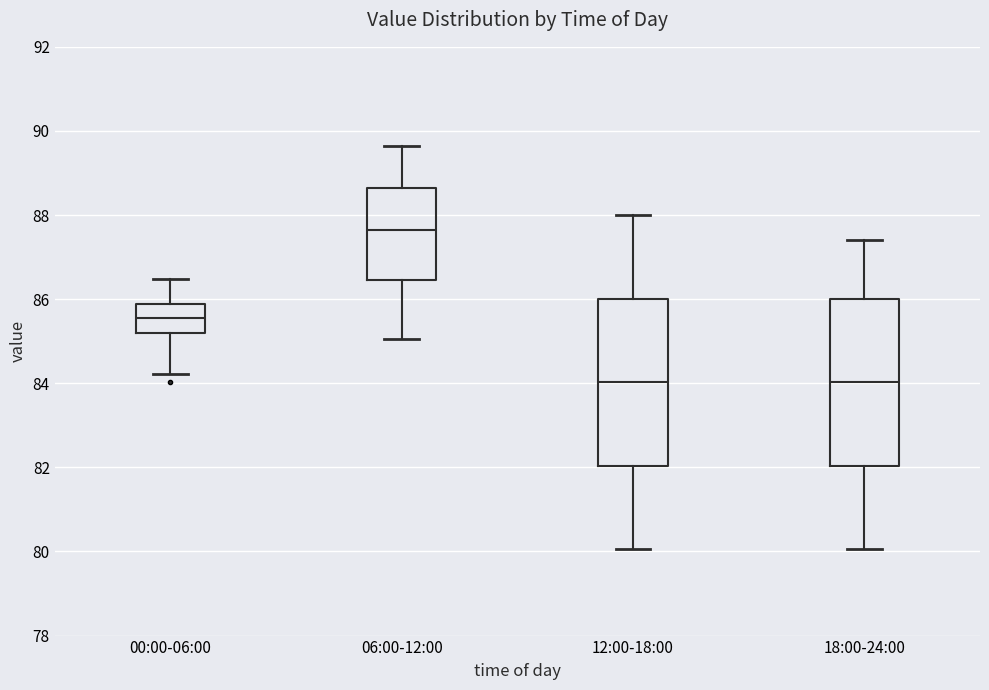

Where does the upper whisker of the box for 06:00-12:00 end on the y-axis? The values are not printed on the chart, so give them approximately, as read against the axis.

89.6